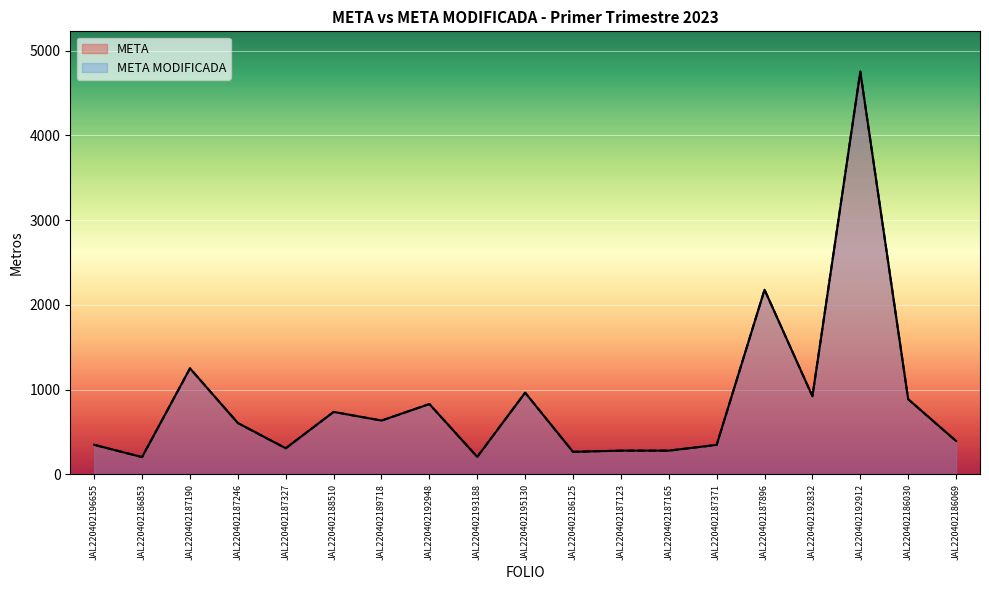

What is the total value across all series at JAL220402192832?

1846.0